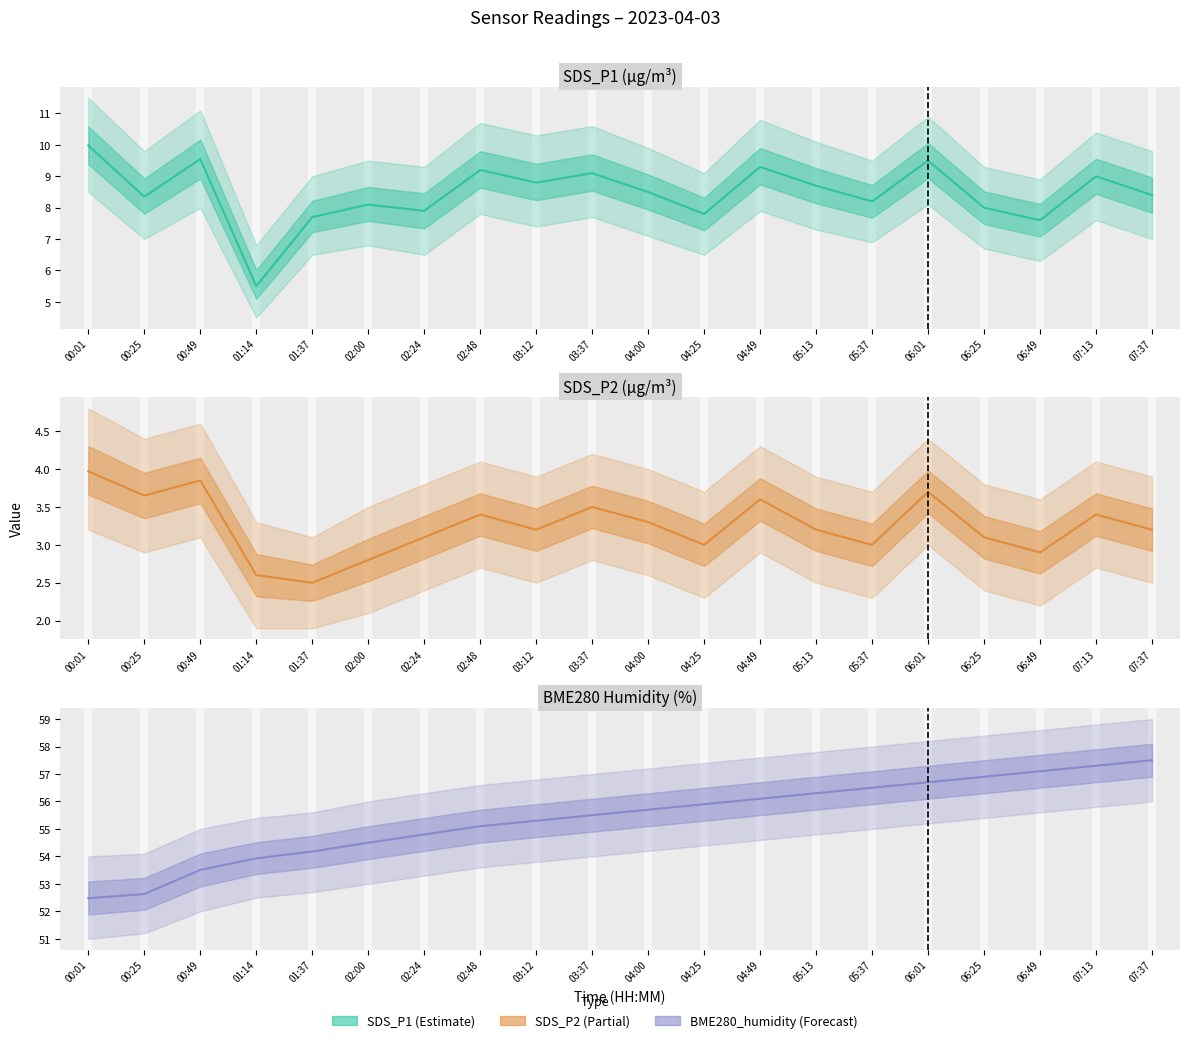

How many data points in SDS_P2 (µg/m³) are above 3?

14